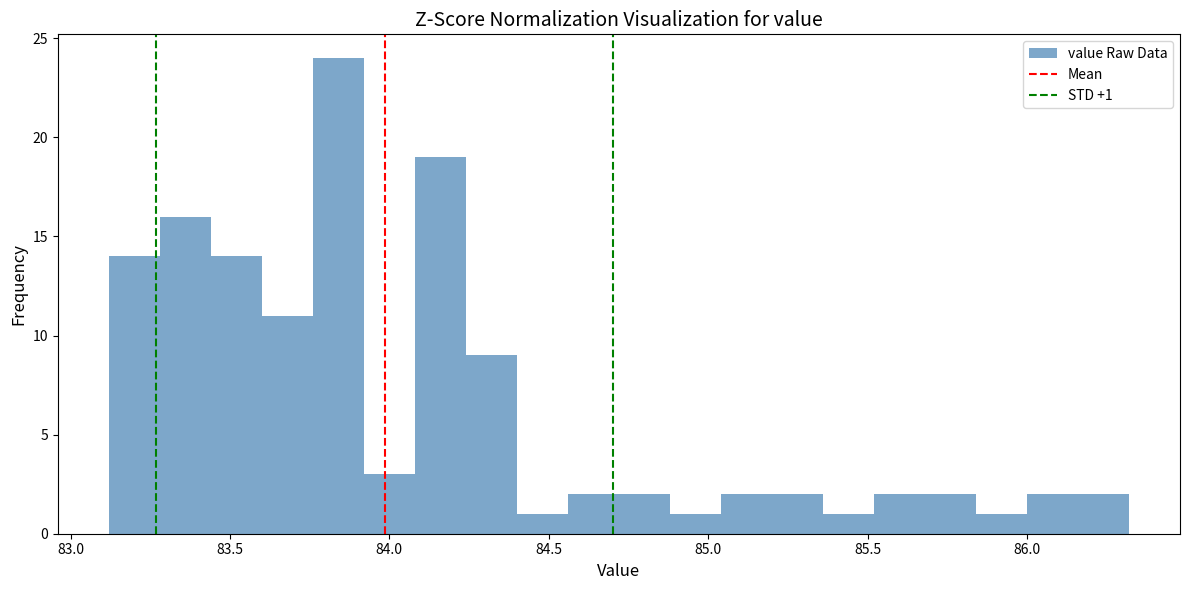

Read against the x-axis, roughly where is the centre of the tallest bar?

83.85